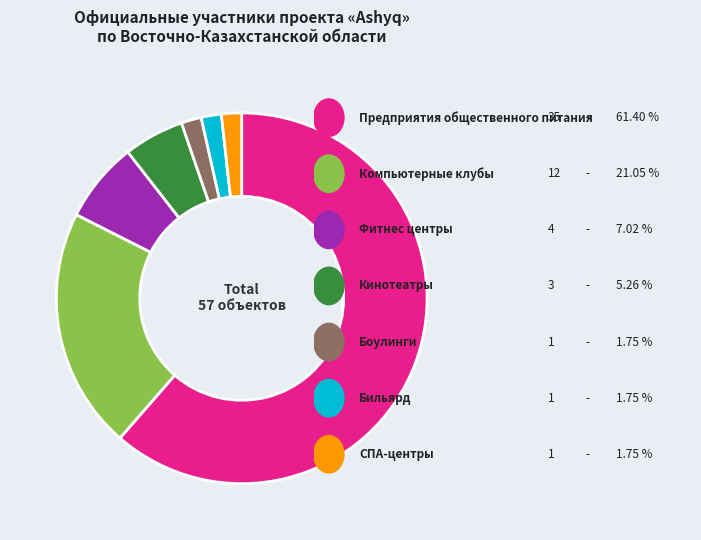

Is there any slice that represents more than half of the pie?

Yes